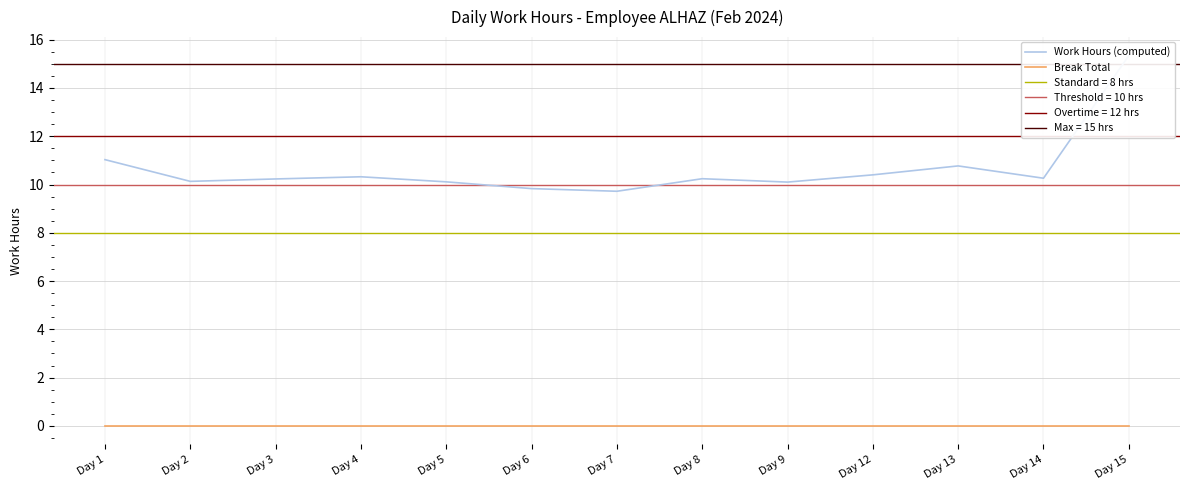

Does the chart display data point markers on the line(s)?

No